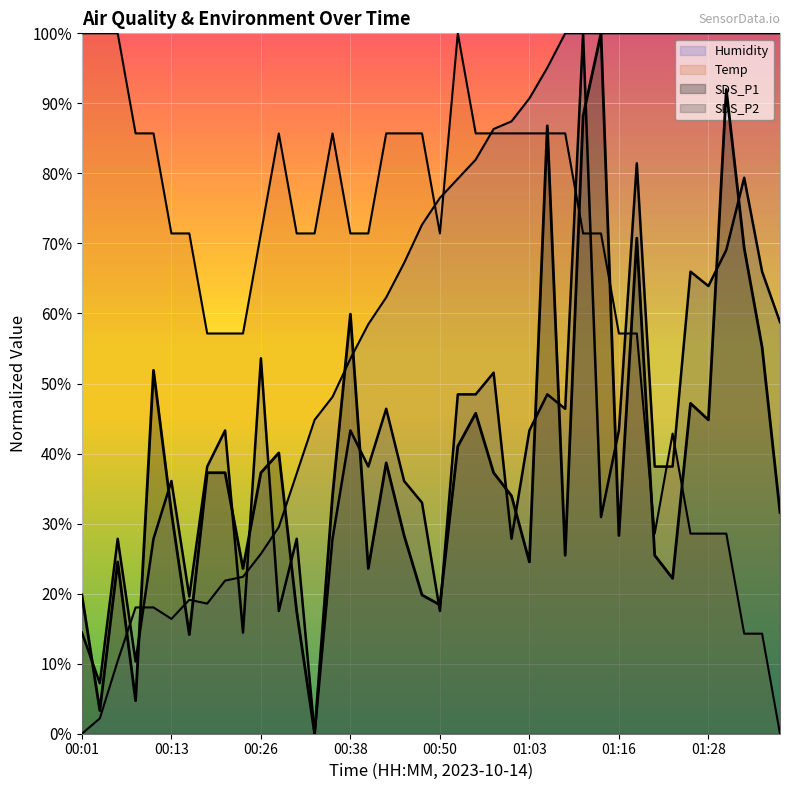

Where is the first local maximum for Temp?

00:28